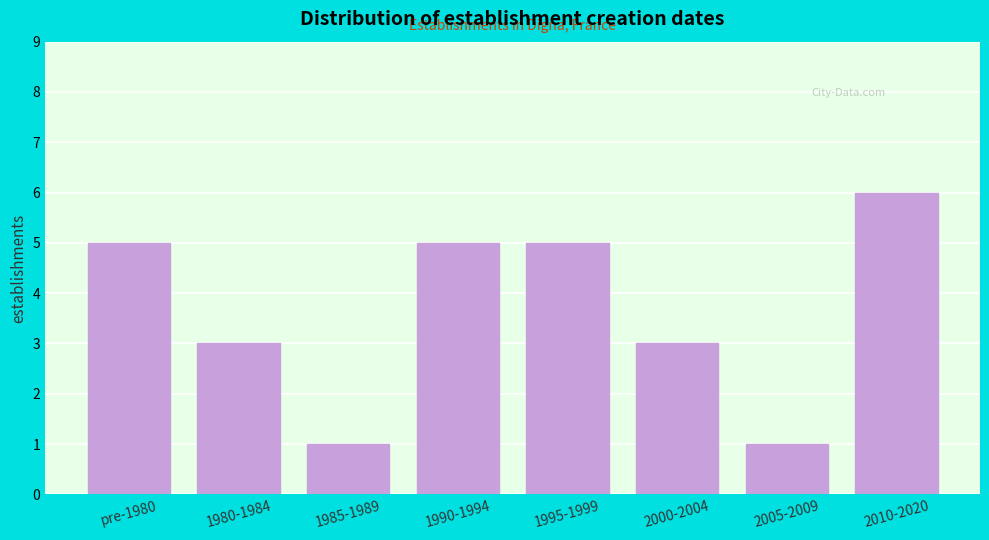

Reading left to right, transcribe all the data shown in this chart.

5	3	1	5	5	3	1	6